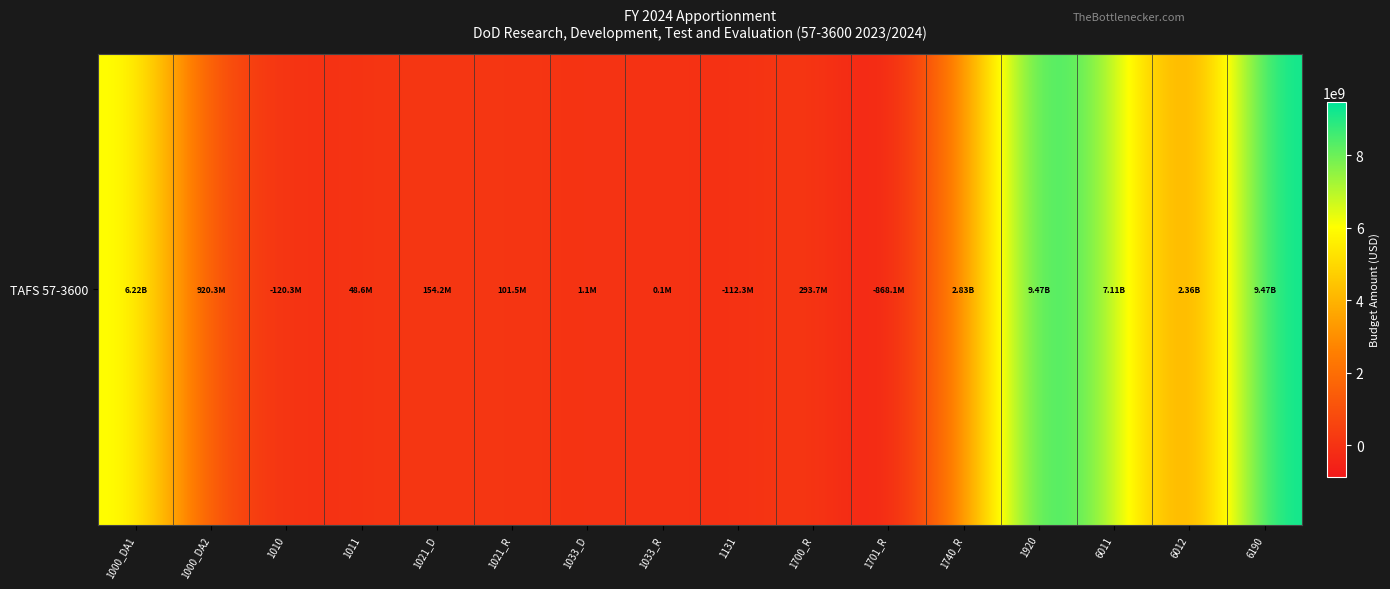

What is the greatest value displayed?

9468024911